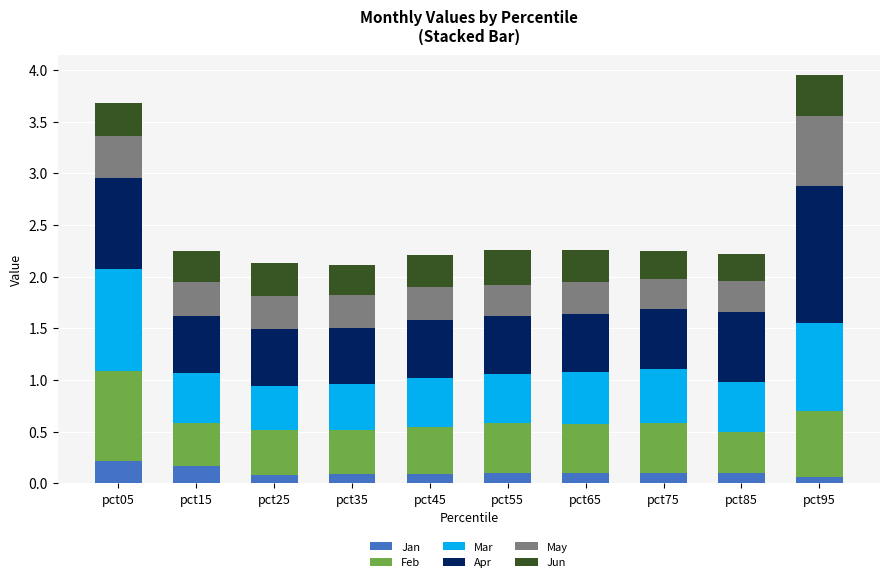

What is the total value across all series at pct05?

3.7